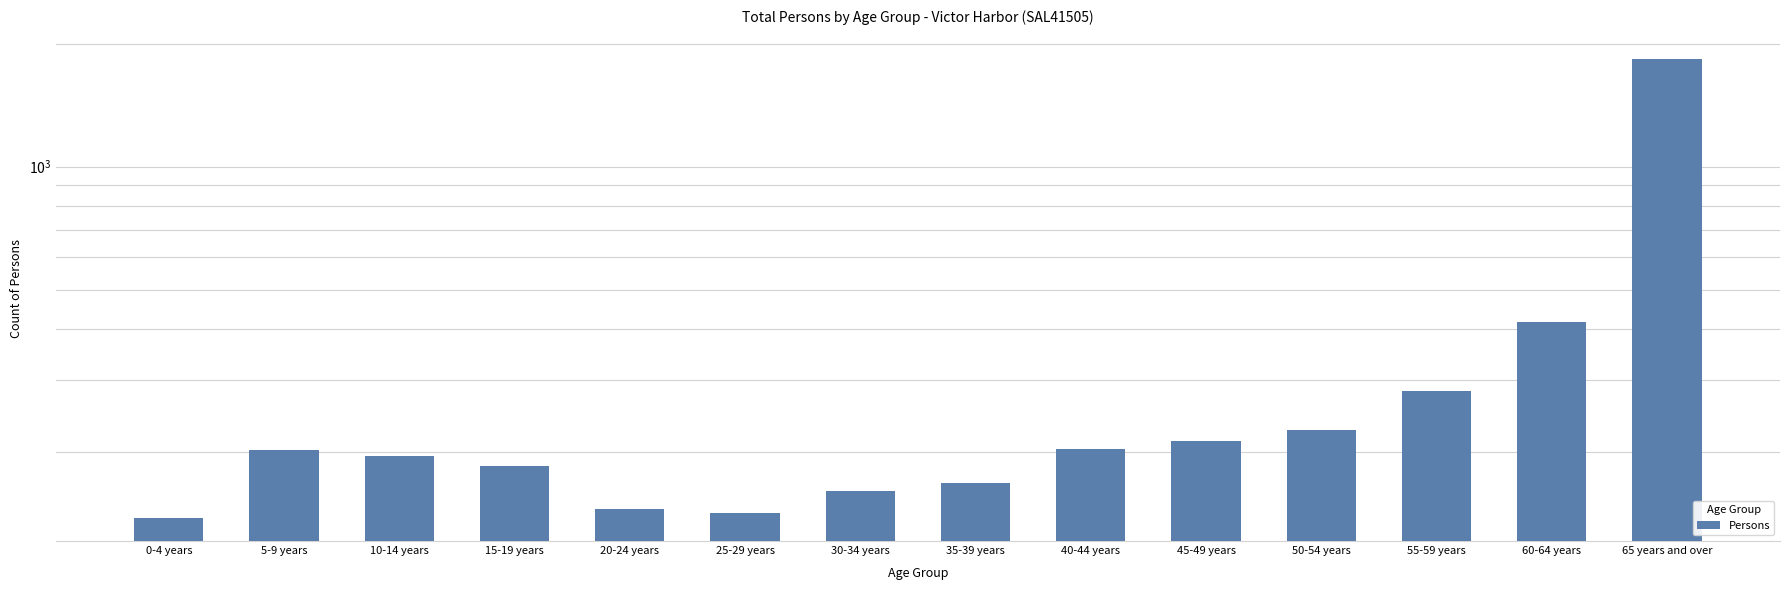

Reading right to left, what are all the values shown in this chart?

1838	416	283	227	213	204	168	161	142	145	185	196	203	138